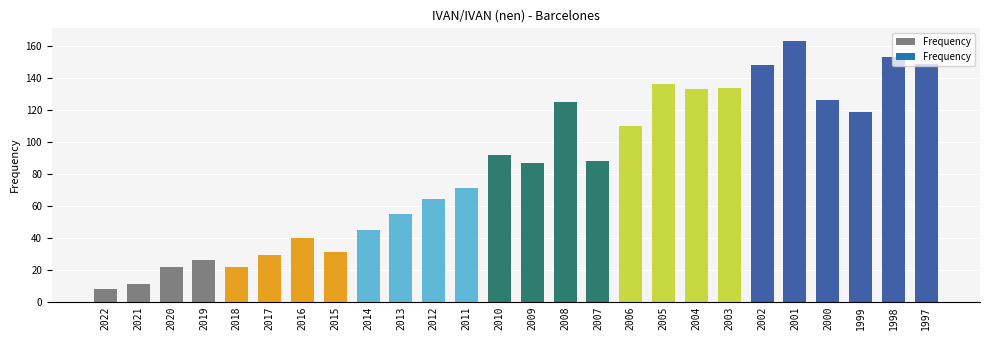

What is the sum of all values?

2187